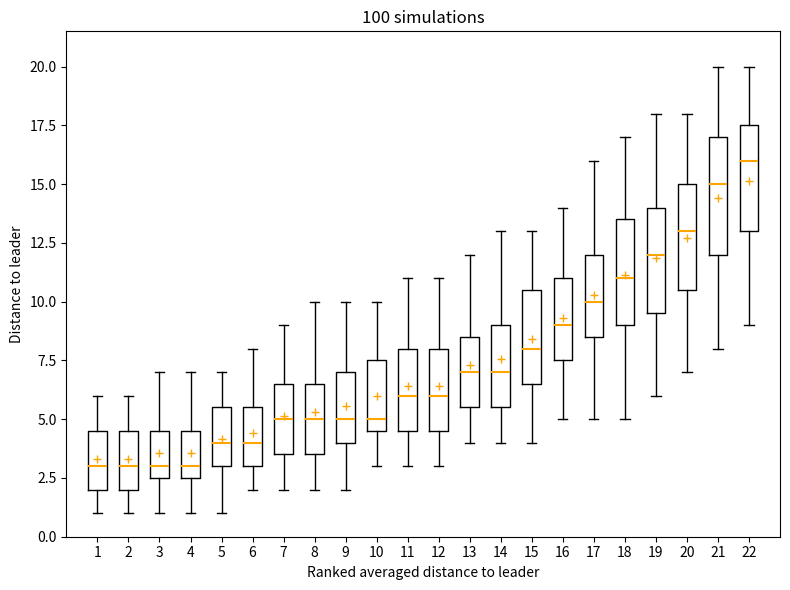

Reading left to right, transcribe this box plot: for each box, give where its median line is, the range the box spans, and where its two whiskers end, as read against the y-axis. The values are not printed on the chart, so give them approximately, as read against the axis.

1: median 3.0, box 2.0 to 4.5, whiskers 1.0 to 6.0
2: median 3.0, box 2.0 to 4.5, whiskers 1.0 to 6.0
3: median 3.0, box 2.5 to 4.5, whiskers 1.0 to 7.0
4: median 3.0, box 2.5 to 4.5, whiskers 1.0 to 7.0
5: median 4.0, box 3.0 to 5.5, whiskers 1.0 to 7.0
6: median 4.0, box 3.0 to 5.5, whiskers 2.0 to 8.0
7: median 5.0, box 3.5 to 6.5, whiskers 2.0 to 9.0
8: median 5.0, box 3.5 to 6.5, whiskers 2.0 to 10.0
9: median 5.0, box 4.0 to 7.0, whiskers 2.0 to 10.0
10: median 5.0, box 4.5 to 7.5, whiskers 3.0 to 10.0
11: median 6.0, box 4.5 to 8.0, whiskers 3.0 to 11.0
12: median 6.0, box 4.5 to 8.0, whiskers 3.0 to 11.0
13: median 7.0, box 5.5 to 8.5, whiskers 4.0 to 12.0
14: median 7.0, box 5.5 to 9.0, whiskers 4.0 to 13.0
15: median 8.0, box 6.5 to 10.5, whiskers 4.0 to 13.0
16: median 9.0, box 7.5 to 11.0, whiskers 5.0 to 14.0
17: median 10.0, box 8.5 to 12.0, whiskers 5.0 to 16.0
18: median 11.0, box 9.0 to 13.5, whiskers 5.0 to 17.0
19: median 12.0, box 9.5 to 14.0, whiskers 6.0 to 18.0
20: median 13.0, box 10.5 to 15.0, whiskers 7.0 to 18.0
21: median 15.0, box 12.0 to 17.0, whiskers 8.0 to 20.0
22: median 16.0, box 13.0 to 17.5, whiskers 9.0 to 20.0